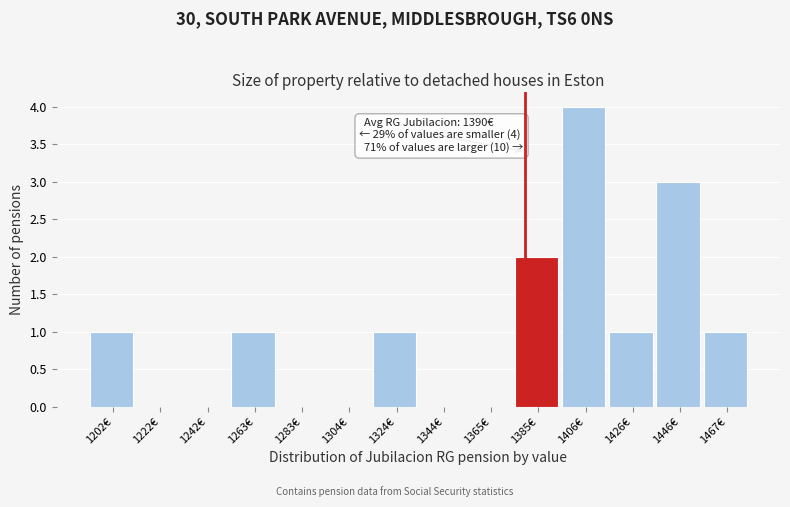

Reading right to left, transcribe all the data shown in this chart.

1467€=1	1446€=3	1426€=1	1406€=4	1385€=2	1365€=0	1344€=0	1324€=1	1304€=0	1283€=0	1263€=1	1242€=0	1222€=0	1202€=1